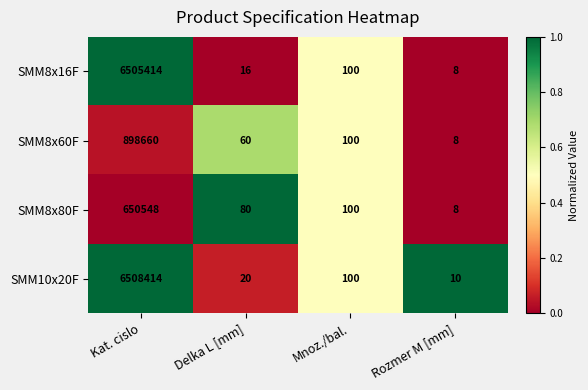

What is the sum of all SMM10x20F values?

6508544